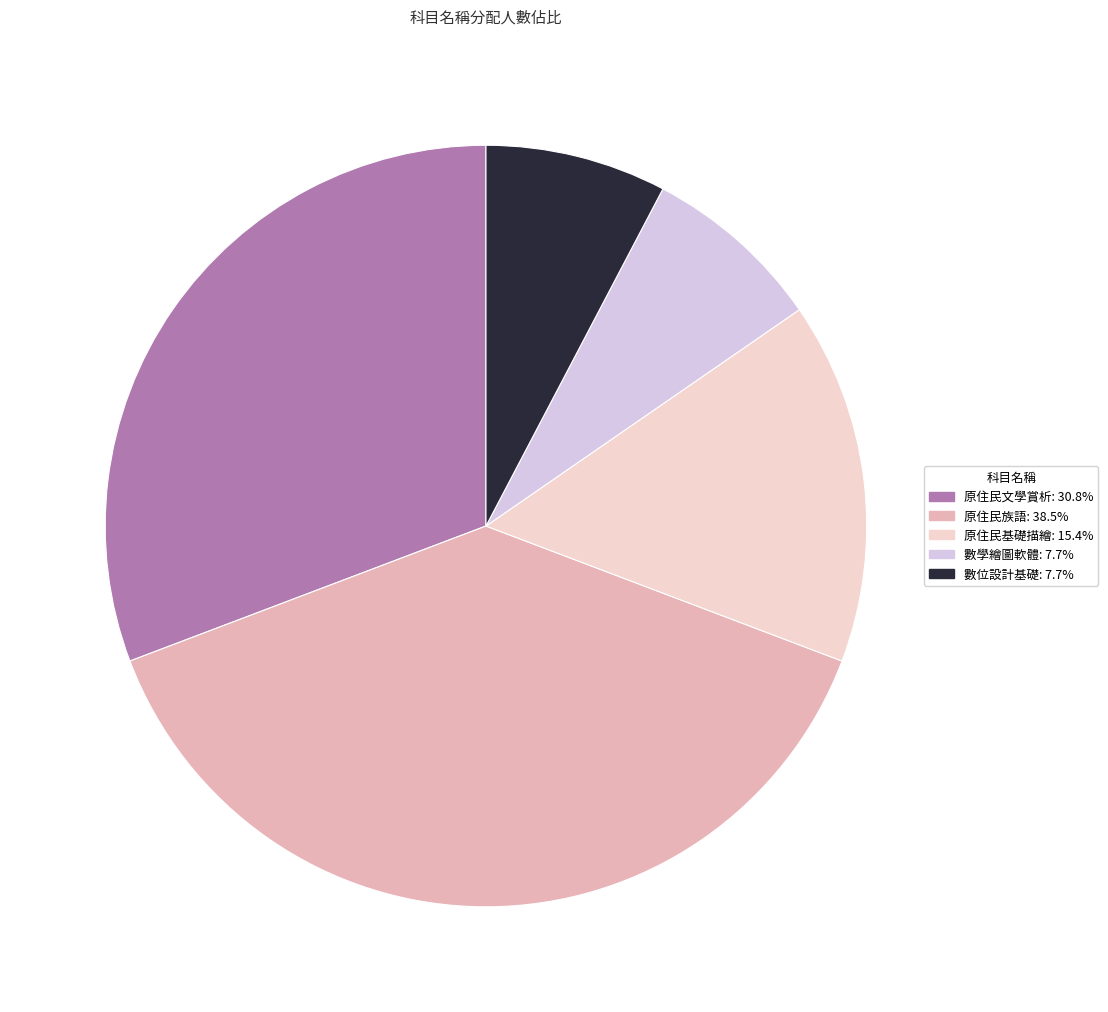

Is there any slice that represents more than half of the pie?

No